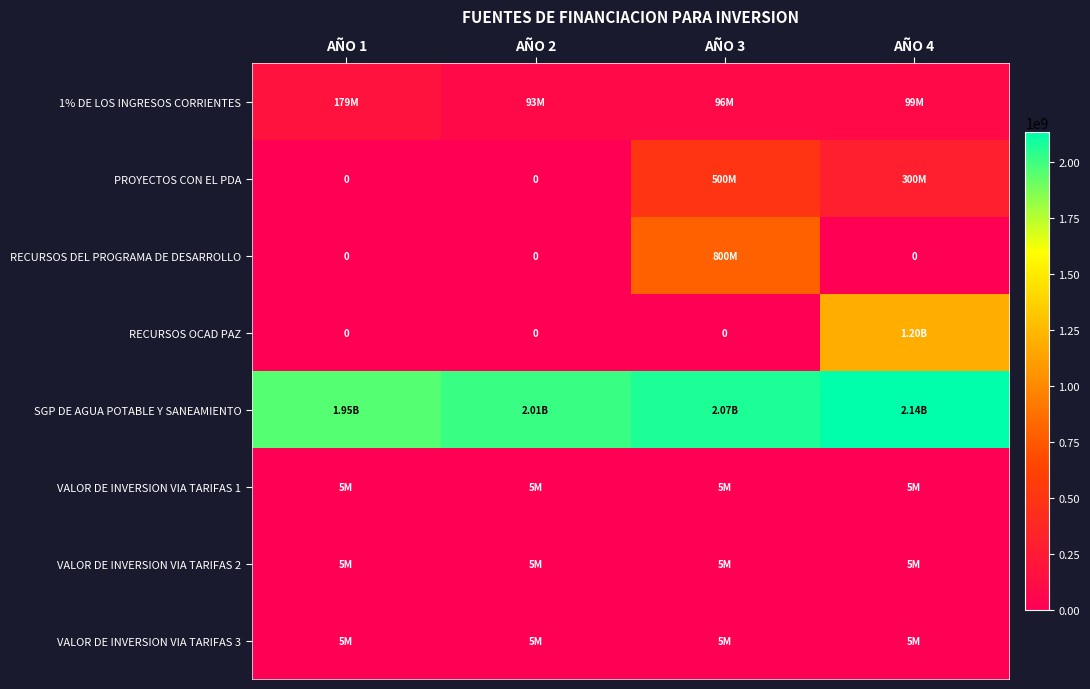

At which category does the chart reach its peak across all series?

AÑO 4